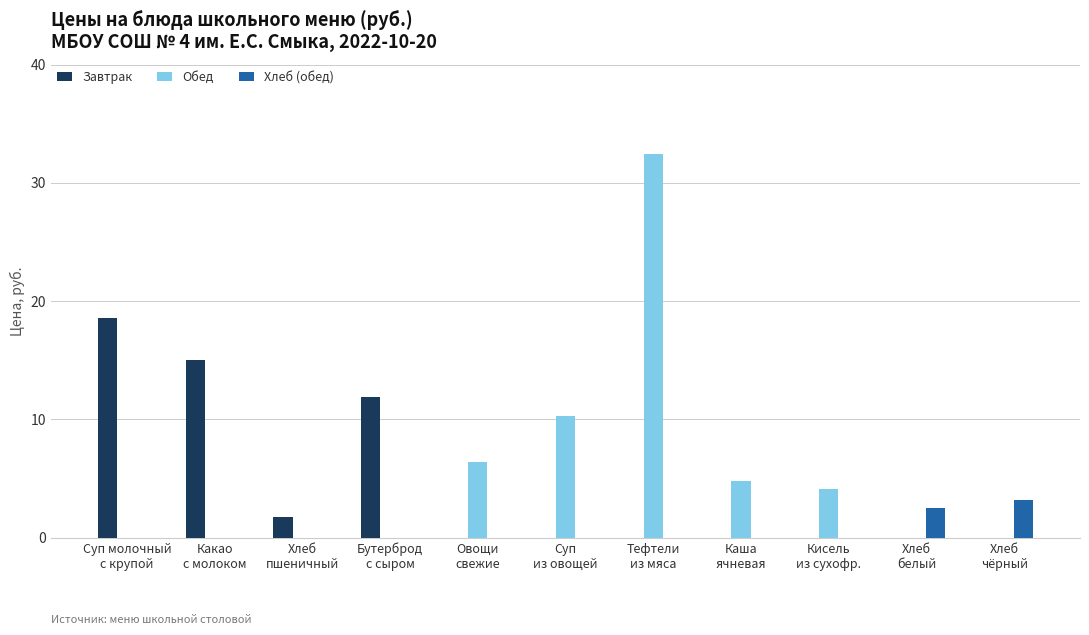

How many groups of bars are there?

11